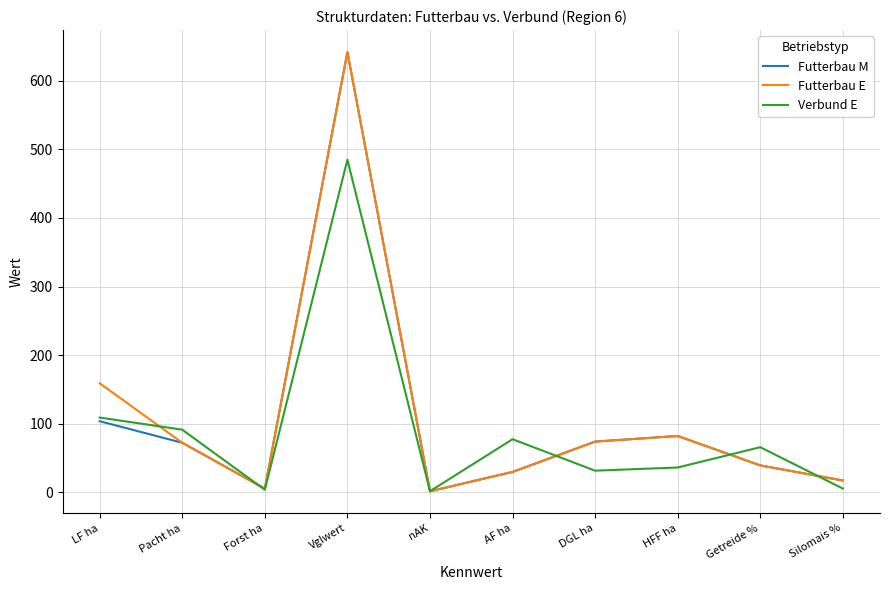

What is the spread (max minus min) of values at Pacht ha?

19.1